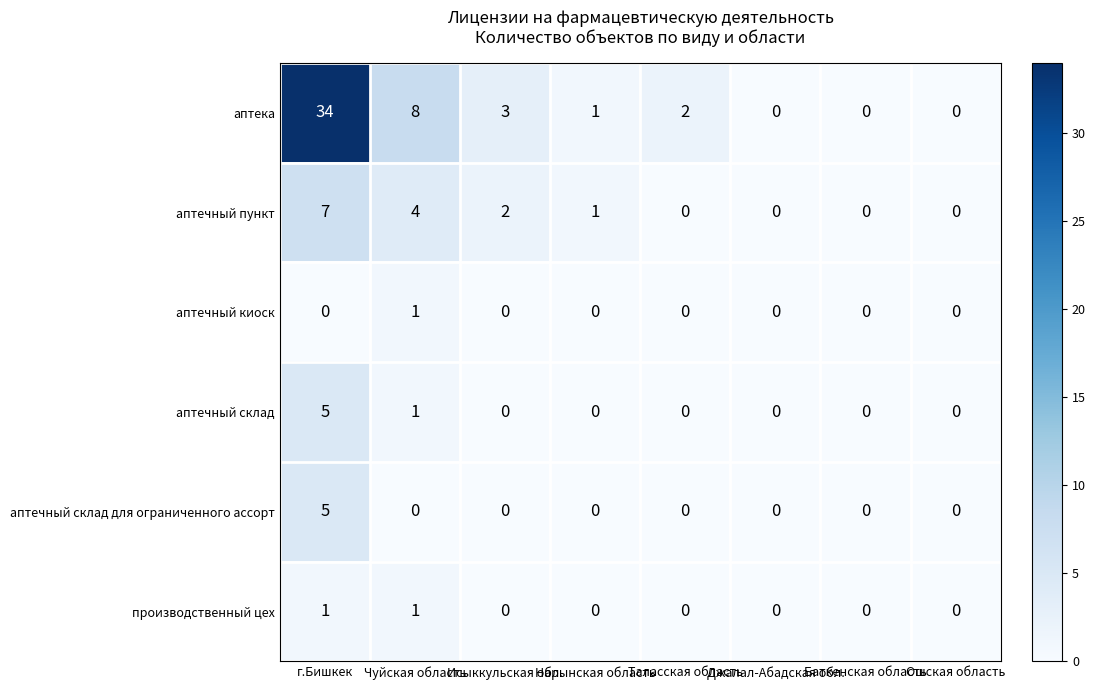

Which series has the largest total across all categories?

аптека